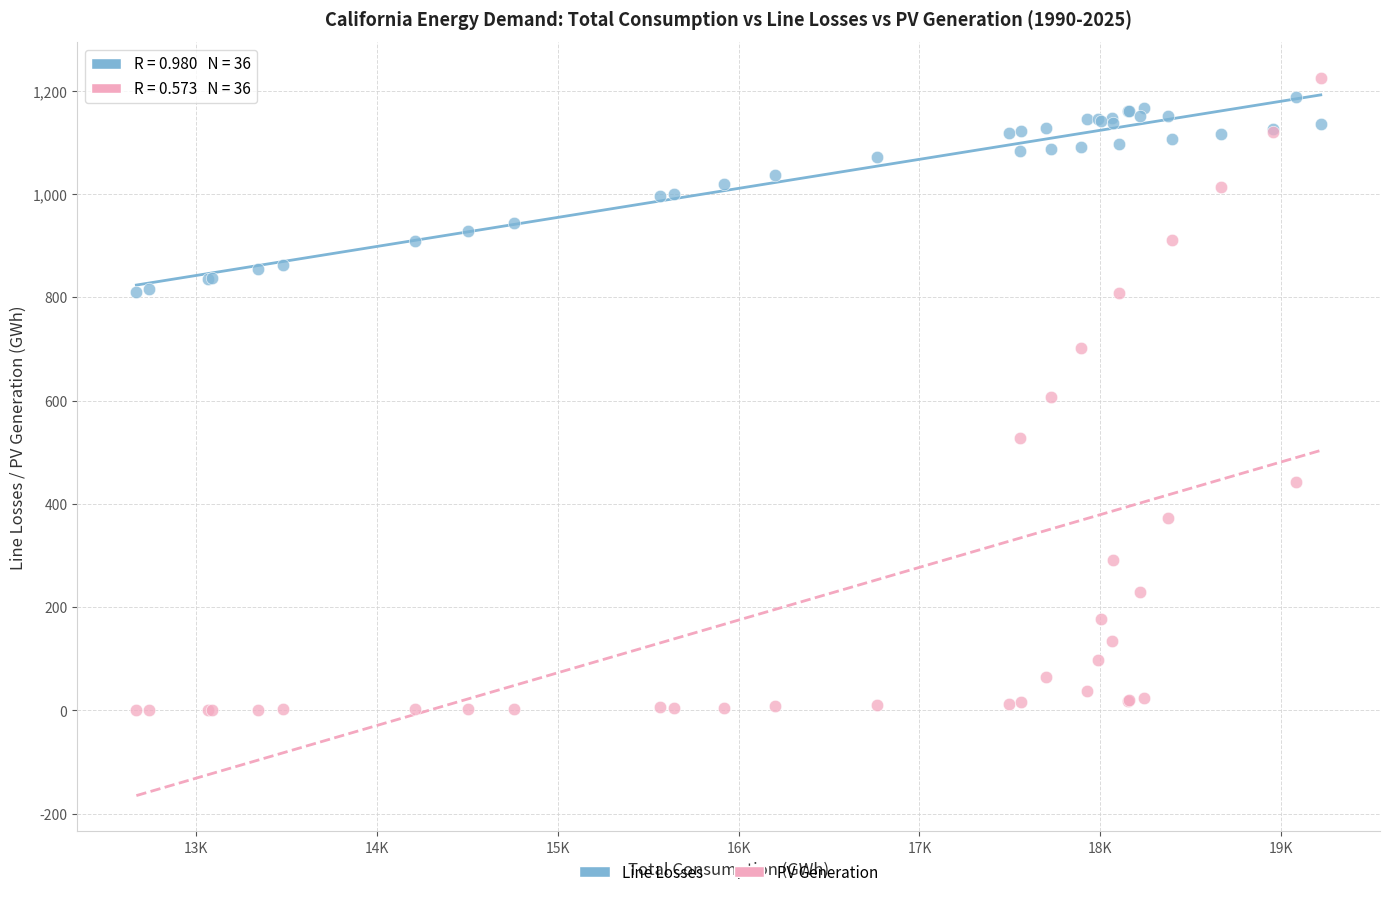

Which series has the largest Y range (max minus min)?

PV Generation